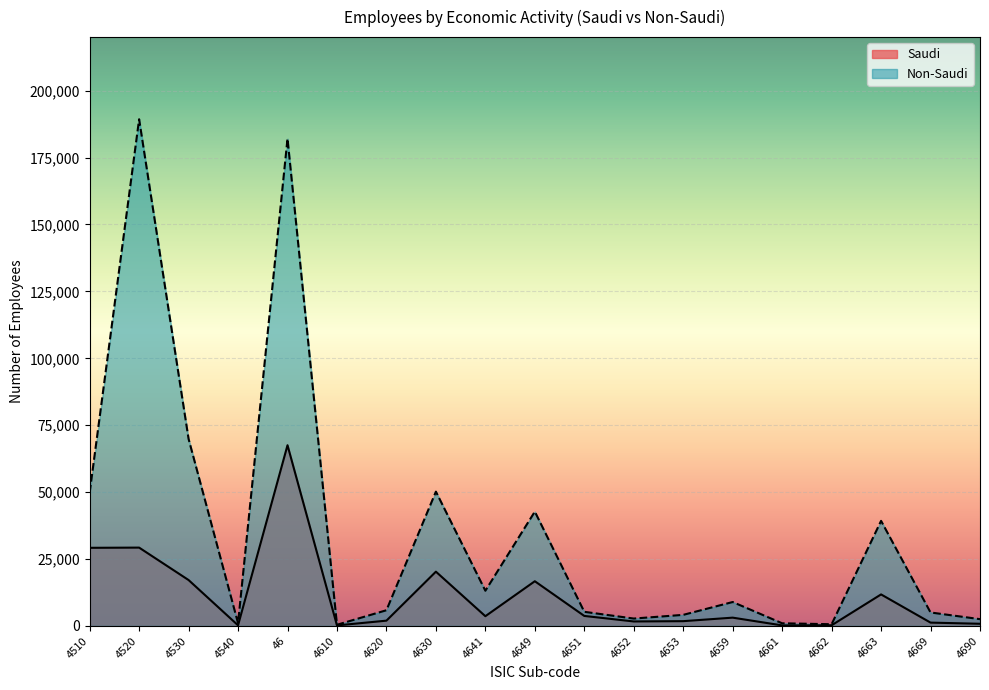

In Saudi, how many points are lower than both neighbors (excluding endpoints)?

5